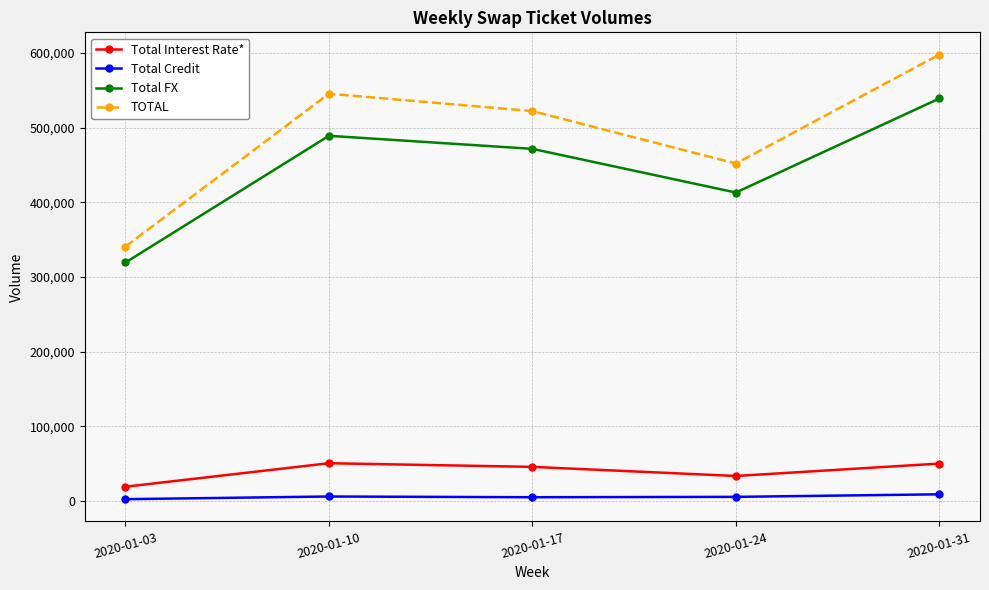

The value of Total Interest Rate* at 2020-01-10 is 50484. True or false?

True